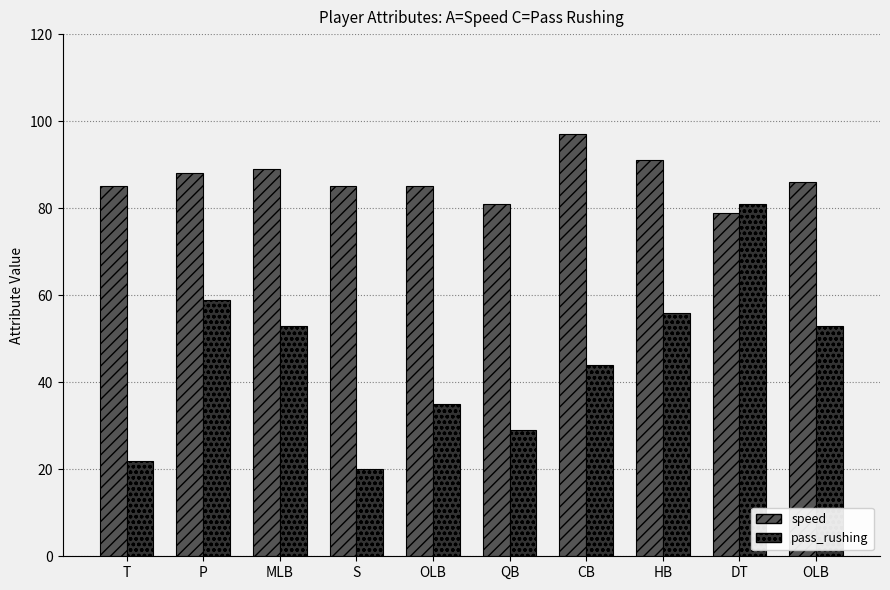

Which series has the largest total across all categories?

speed